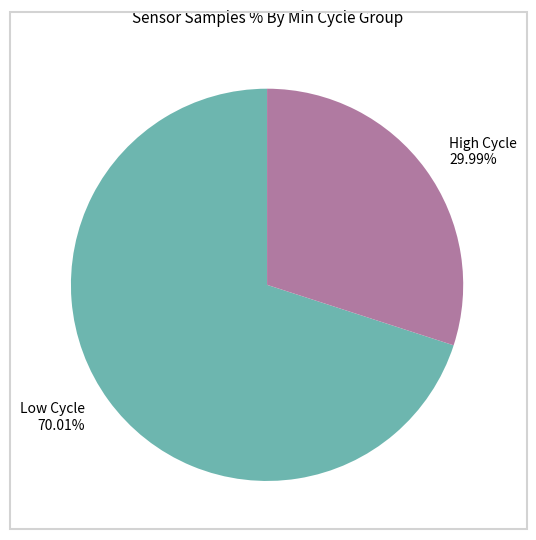

How many segments does this pie chart have?

2